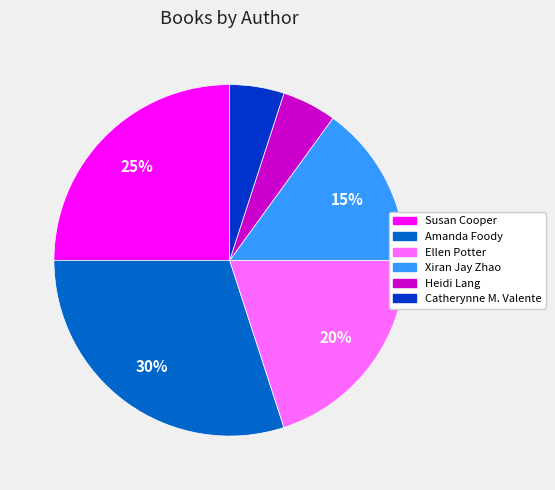

What is the largest slice in the pie chart?

Amanda Foody